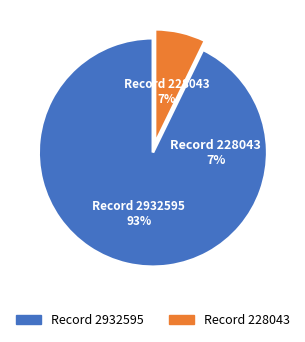

To the nearest percent, what is the difference between the largest and smallest slice percentages?

86%